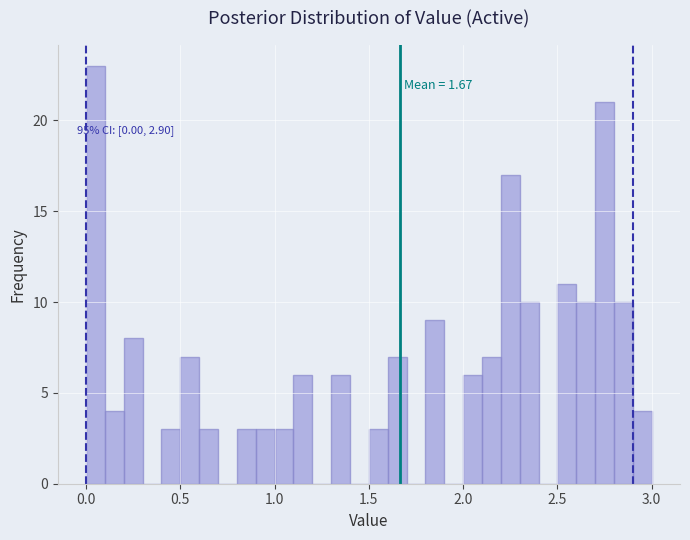

Around what value on the x-axis is the tallest bar? Give the approximate position of its centre, as read against the axis.

0.05